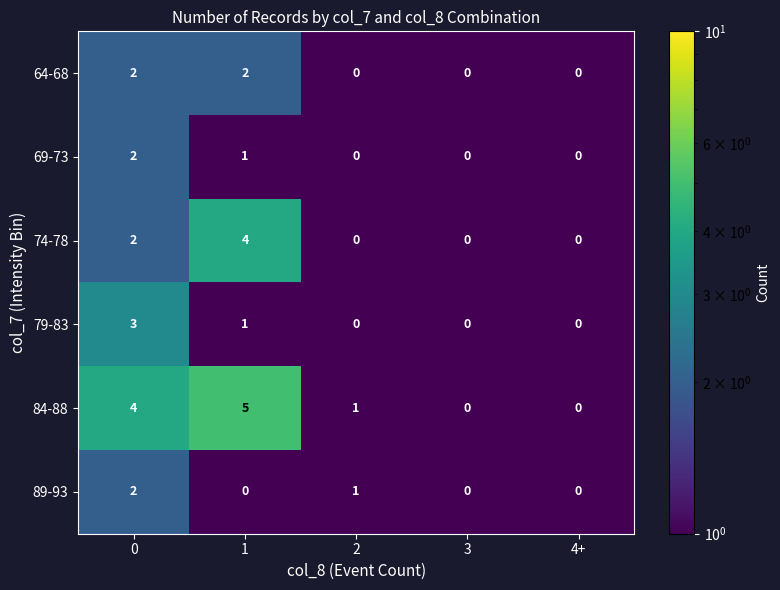

How many series are shown in this chart?

6